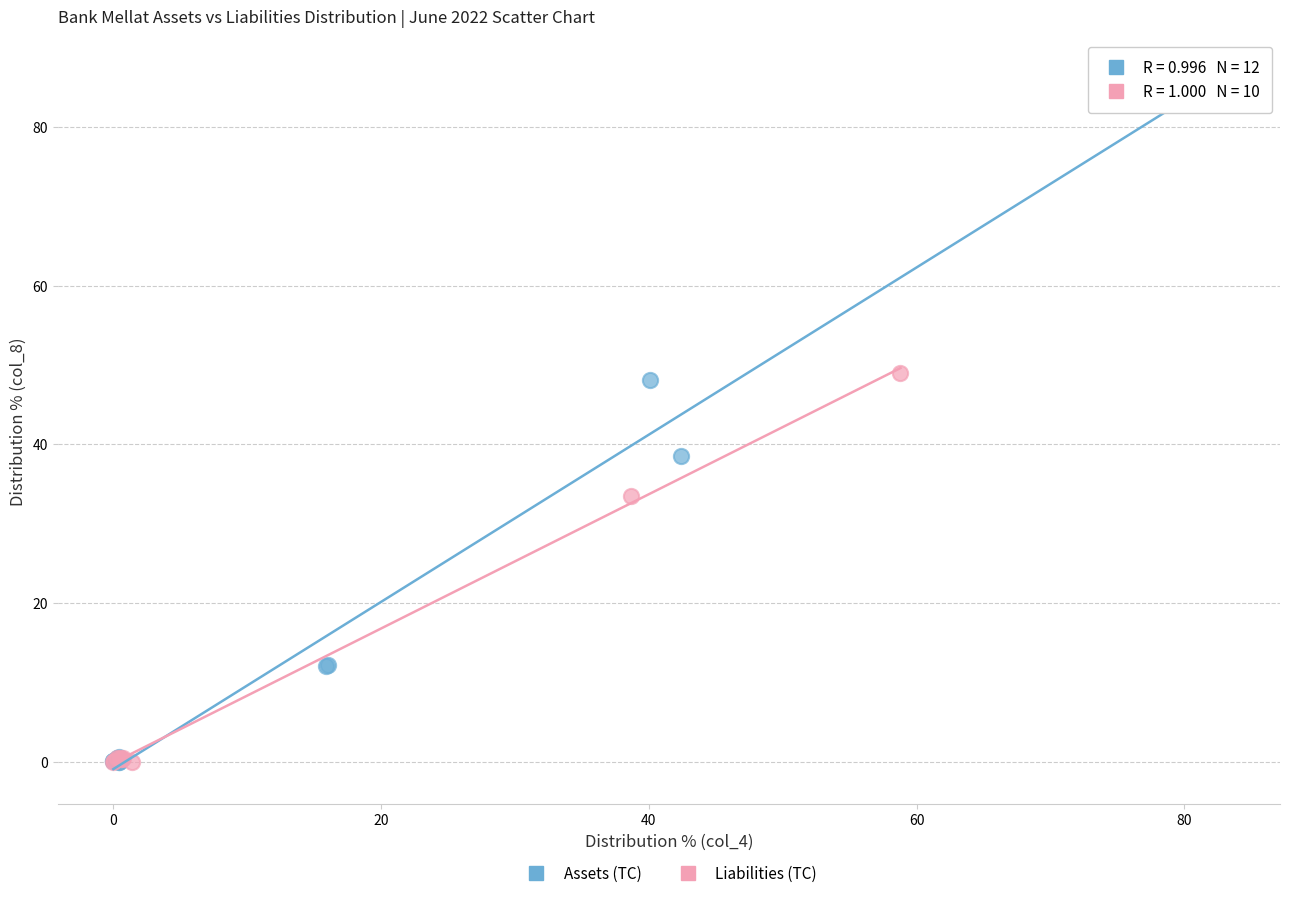

Which series has the widest spread of Y values?

Assets (TC)